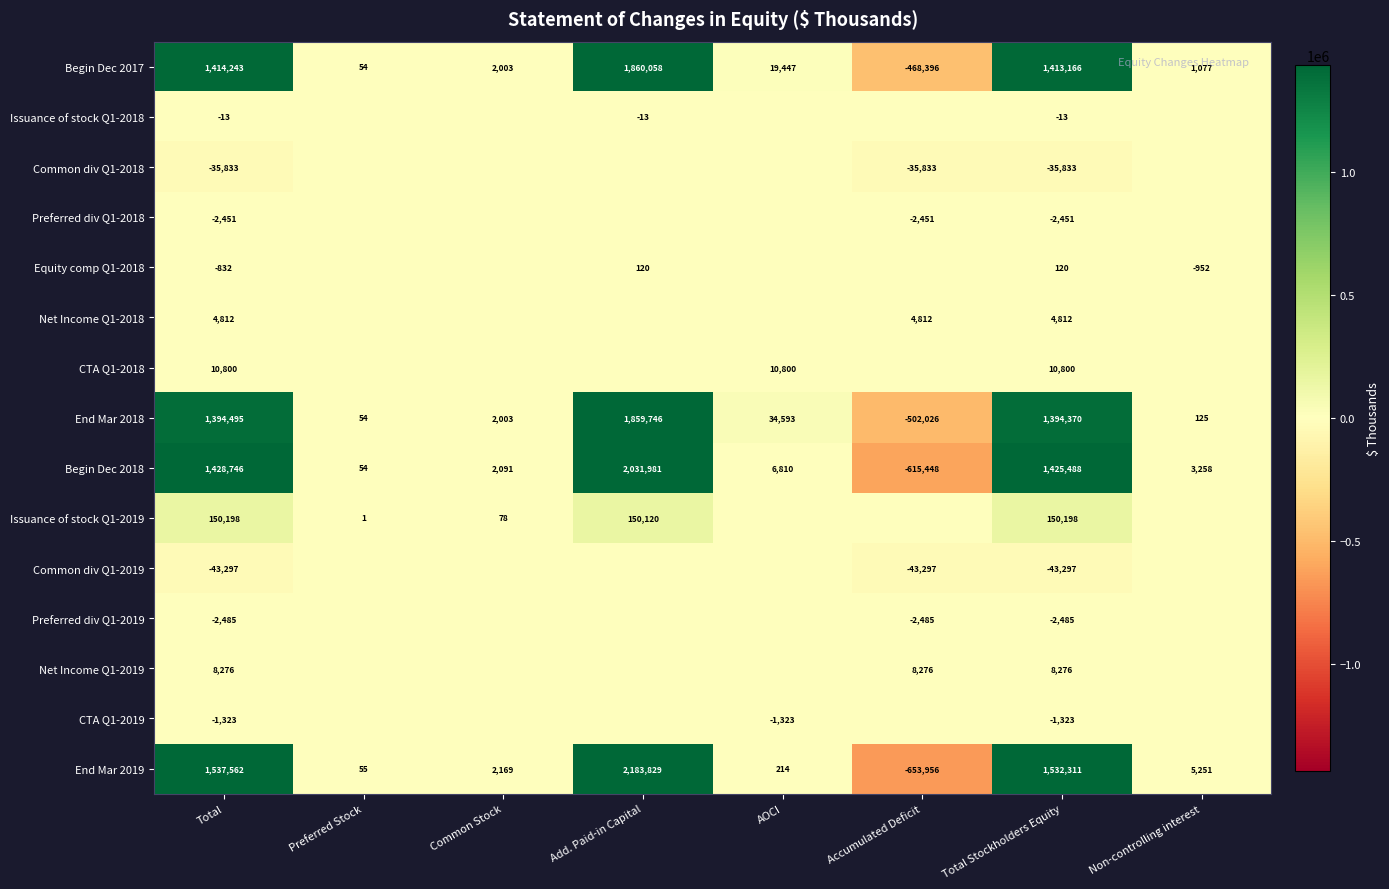

Count the number of categories in the chart.

8